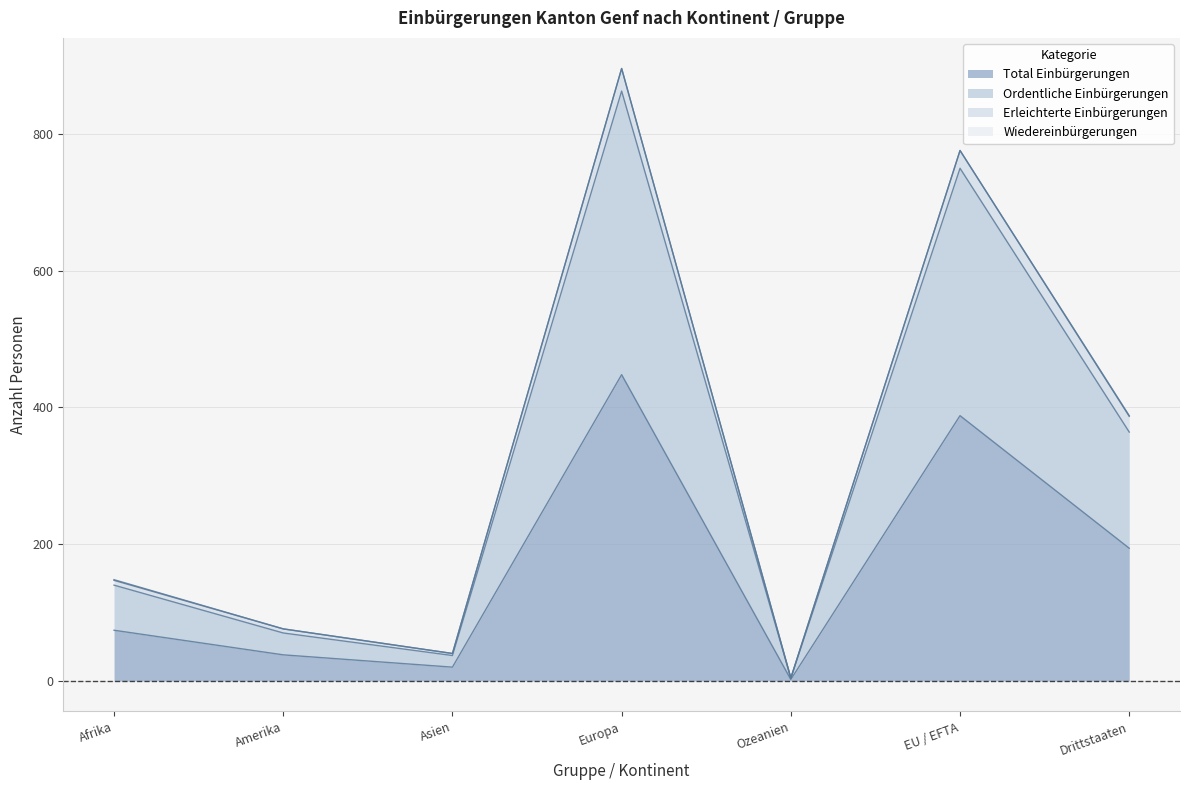

What is the spread (max minus min) of values at Amerika?

32